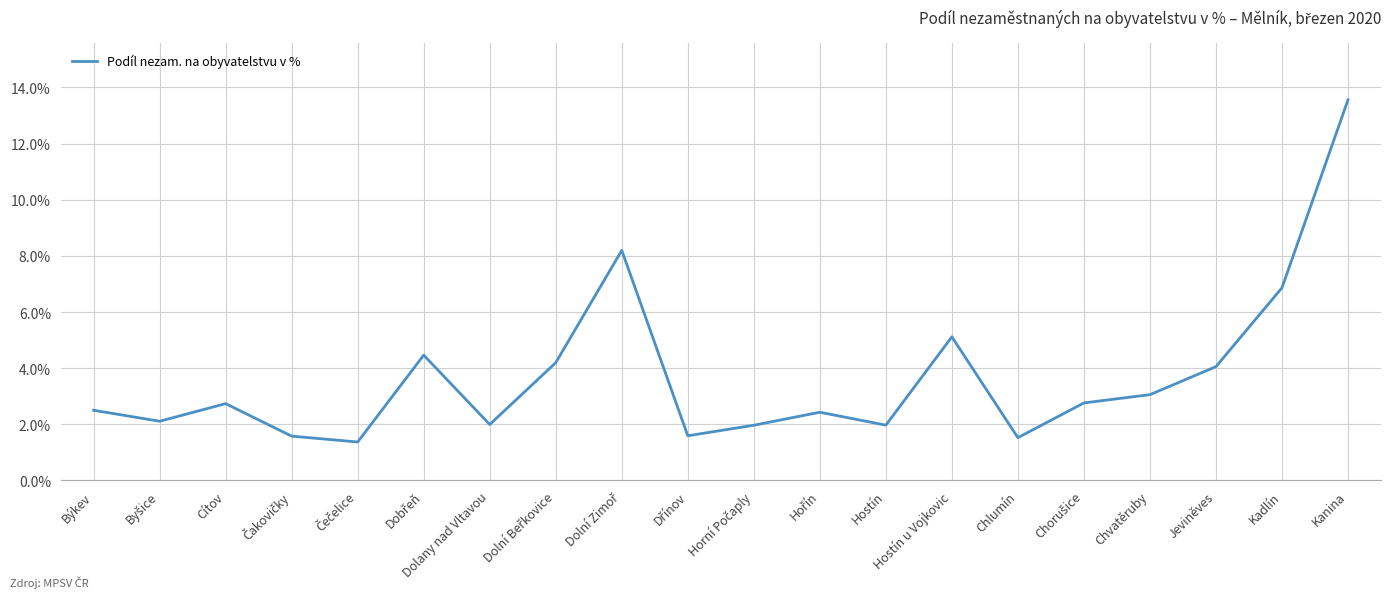

Which has a higher value, Chvatěruby or Kadlín?

Kadlín